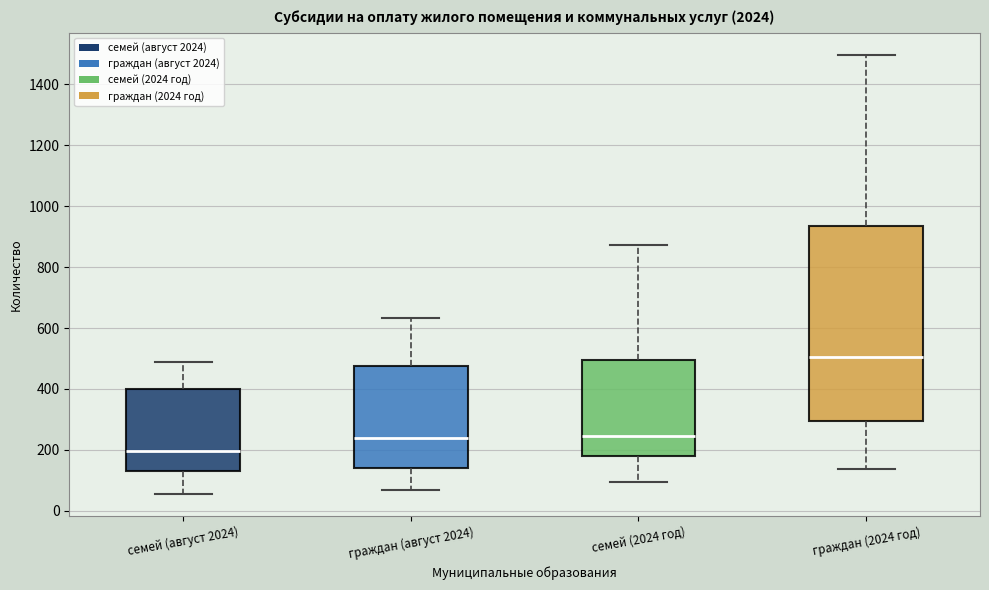

Reading left to right, transcribe this box plot: for each box, give where its median line is, the range the box spans, and where its two whiskers end, as read against the y-axis. The values are not printed on the chart, so give them approximately, as read against the axis.

семей (август 2024): median 200, box 120 to 400, whiskers 60 to 480
граждан (август 2024): median 240, box 140 to 480, whiskers 60 to 640
семей (2024 год): median 240, box 180 to 500, whiskers 100 to 880
граждан (2024 год): median 500, box 300 to 940, whiskers 140 to 1500